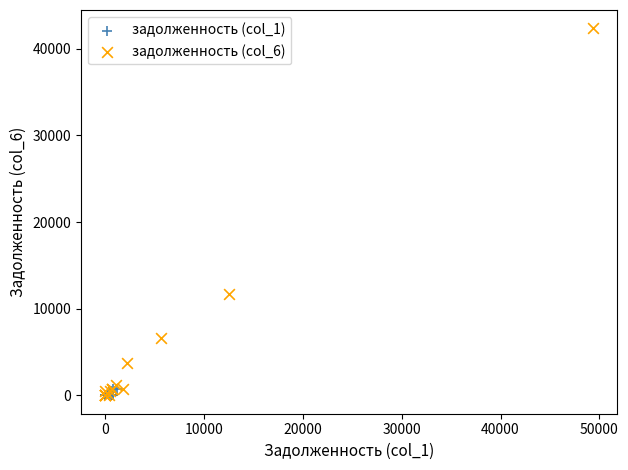

What are all the series names shown in the legend?

задолженность (col_1), задолженность (col_6)